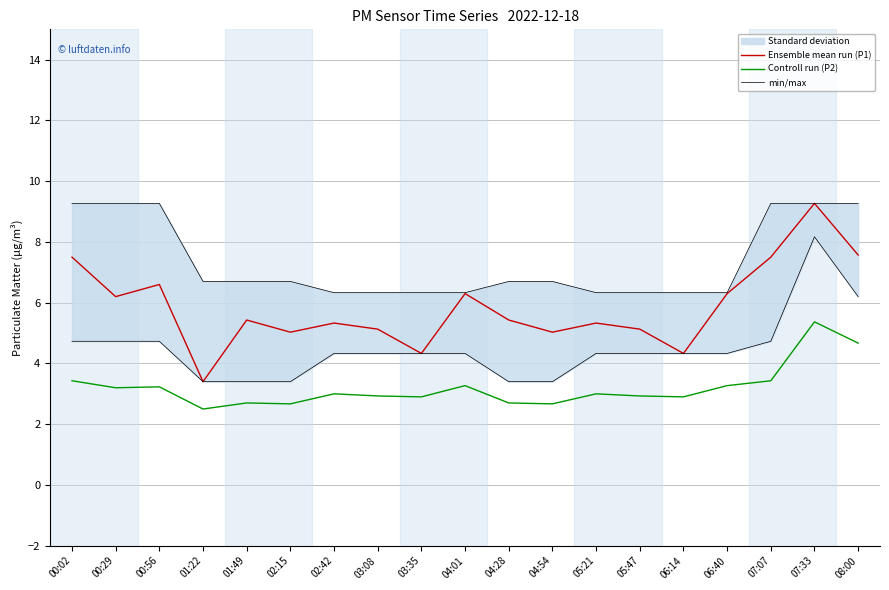

How many lines are shown in the chart?

3